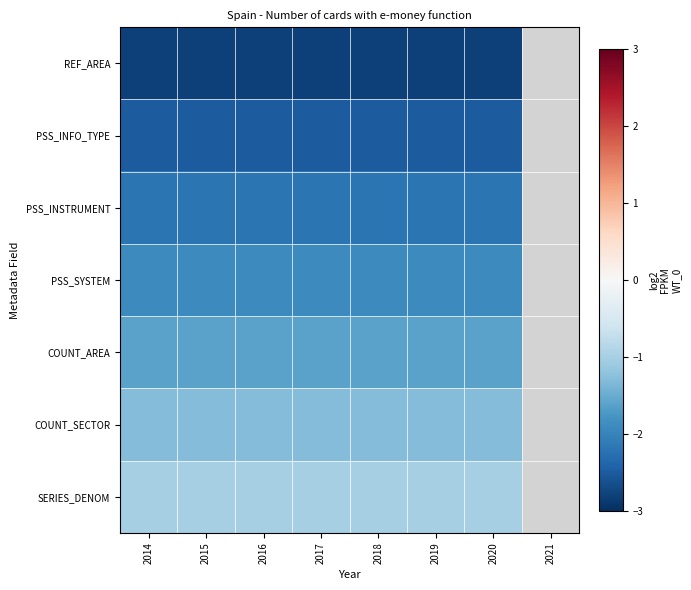

True or false: PSS_INFO_TYPE has a value of -2.5 at 2018.

True